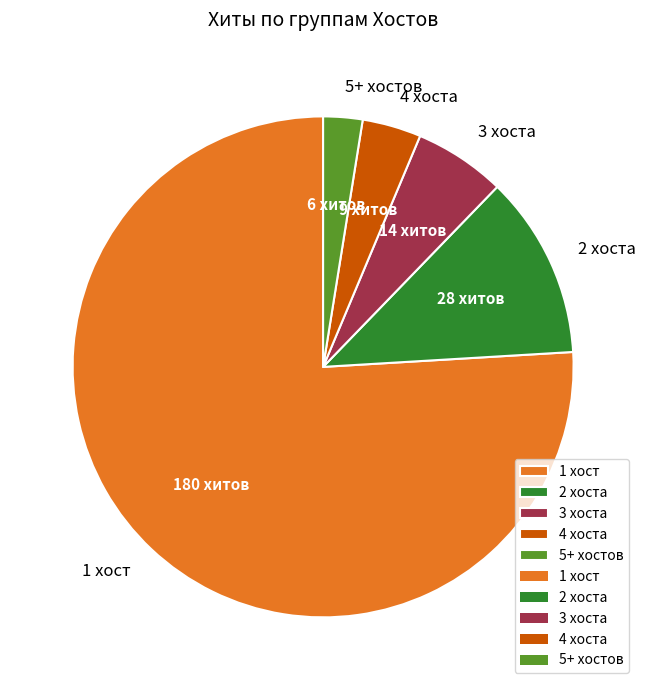

Is it true that 3 хоста is 6% of the pie?

True